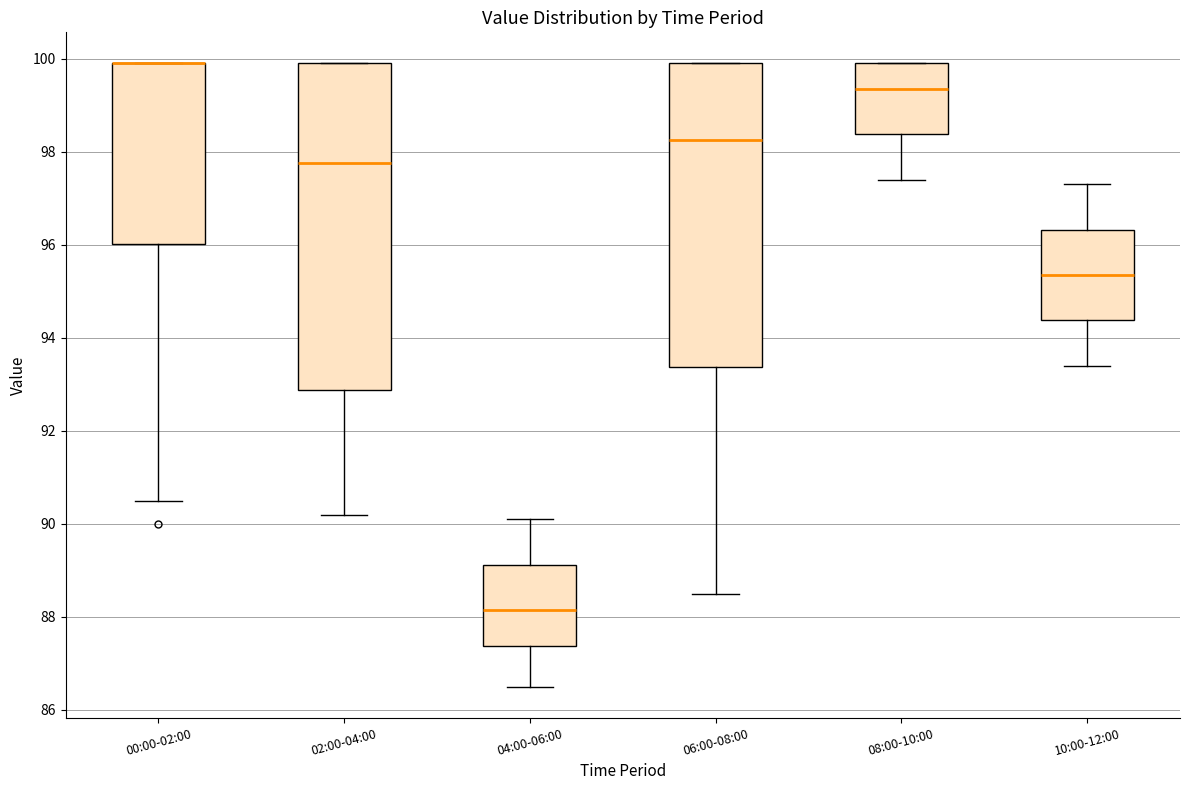

Which box is the tallest, from its lower edge to its upper edge?

02:00-04:00